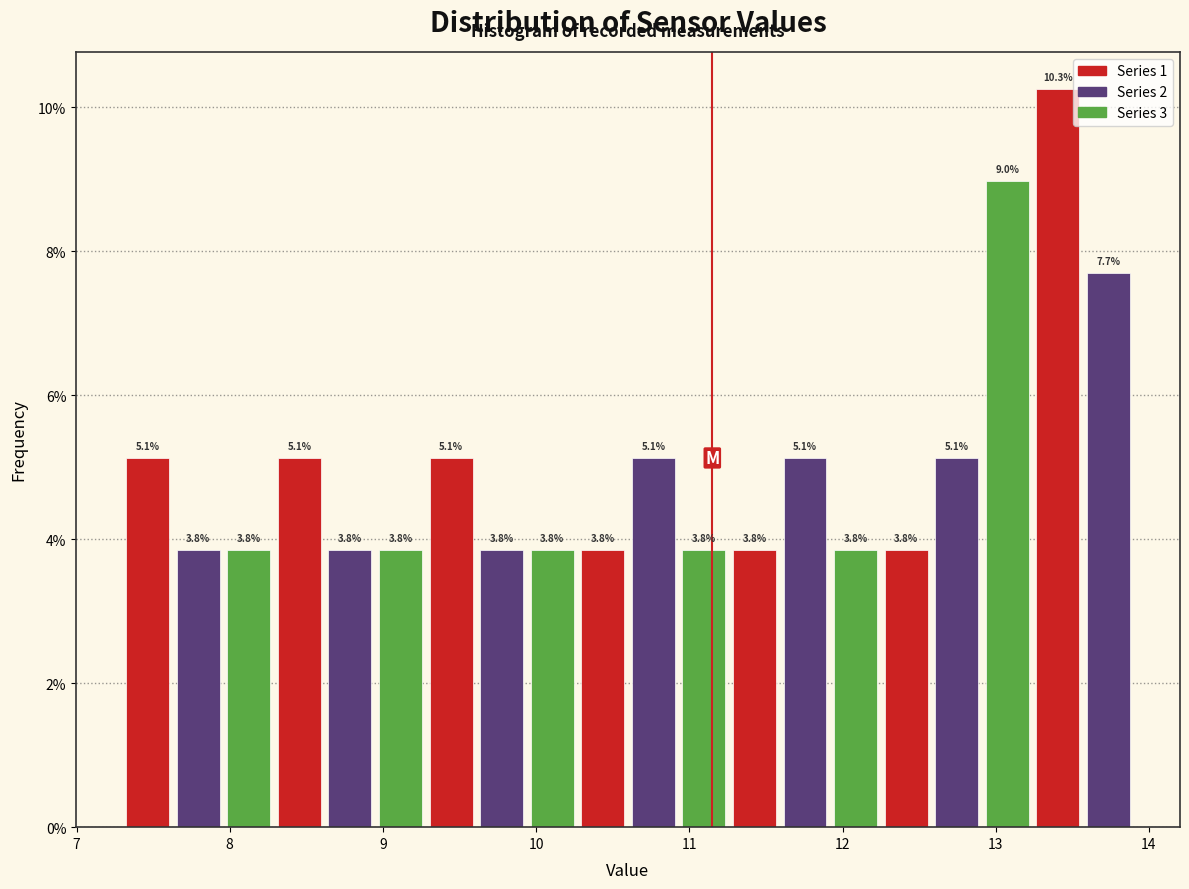

Read against the x-axis, roughly where is the centre of the tallest bar?

13.4